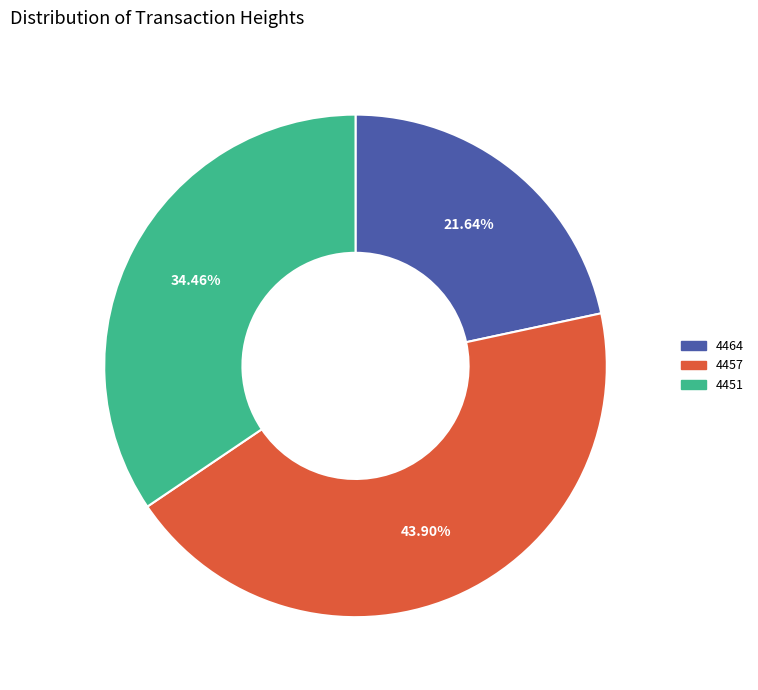

Which slice is the largest?

4457